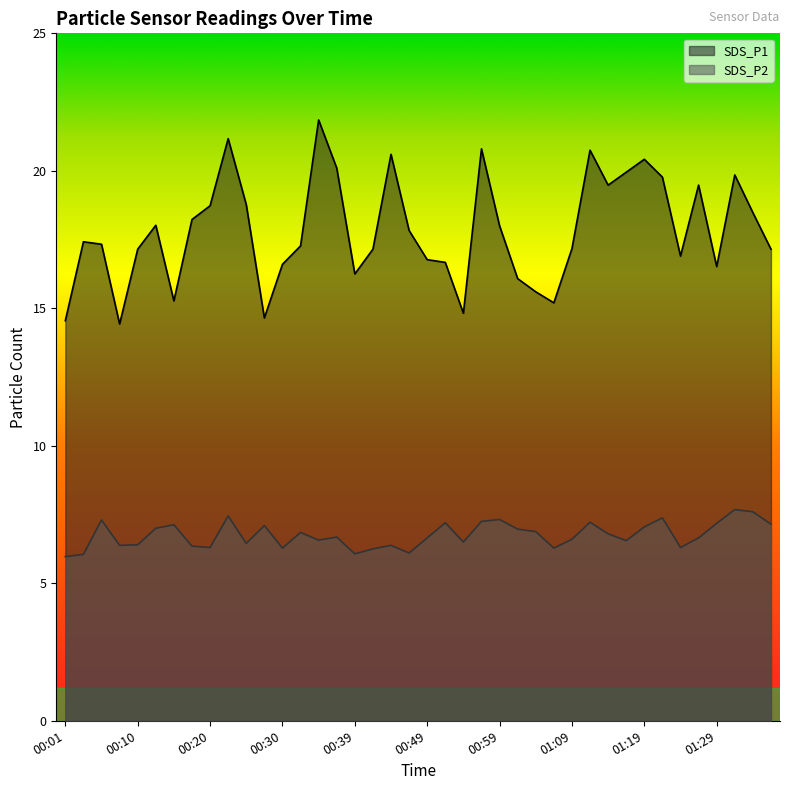

Where is the first local minimum for SDS_P1?

00:08